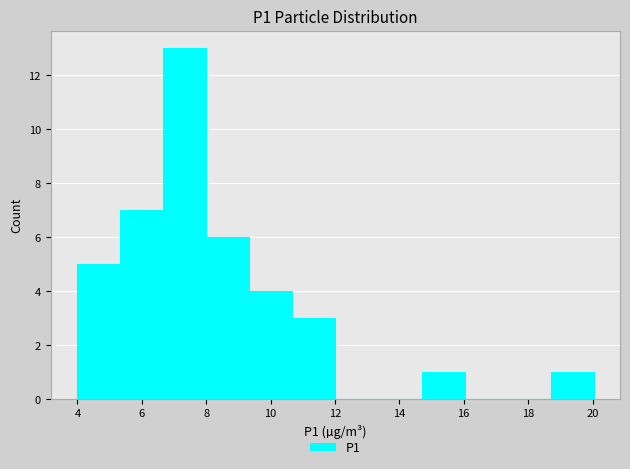

What is the height of the bar covering 8.0 to 9.4 on the x-axis? Neither the bar edges nor the heights are printed on the chart, so give them approximately, as read against the axes.

6